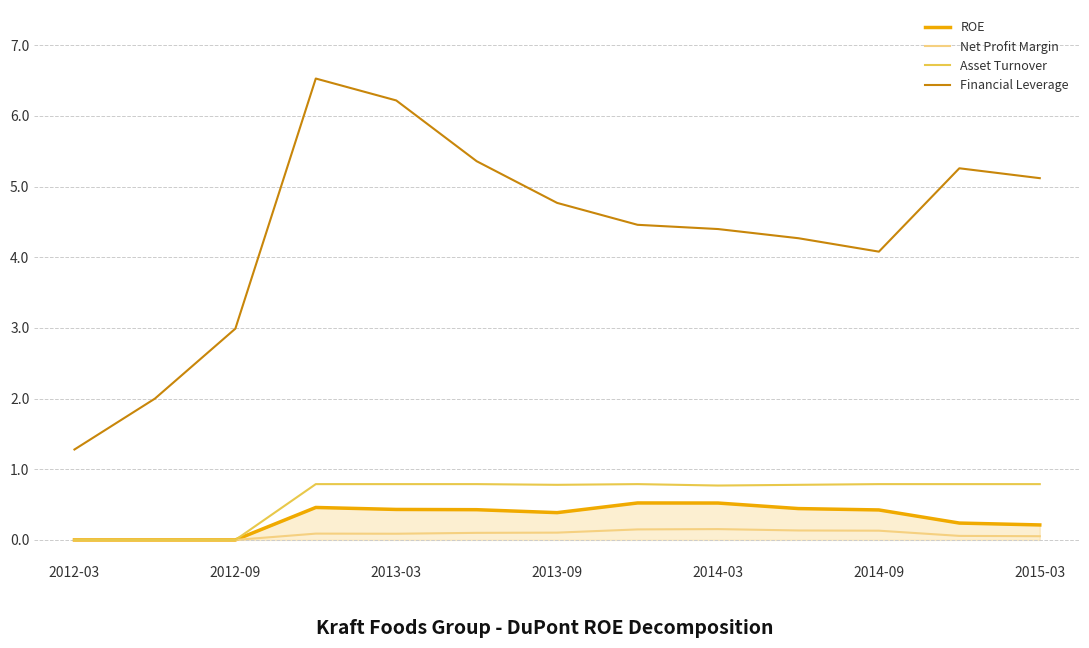

True or false: Financial Leverage and Asset Turnover cross at least once.

False